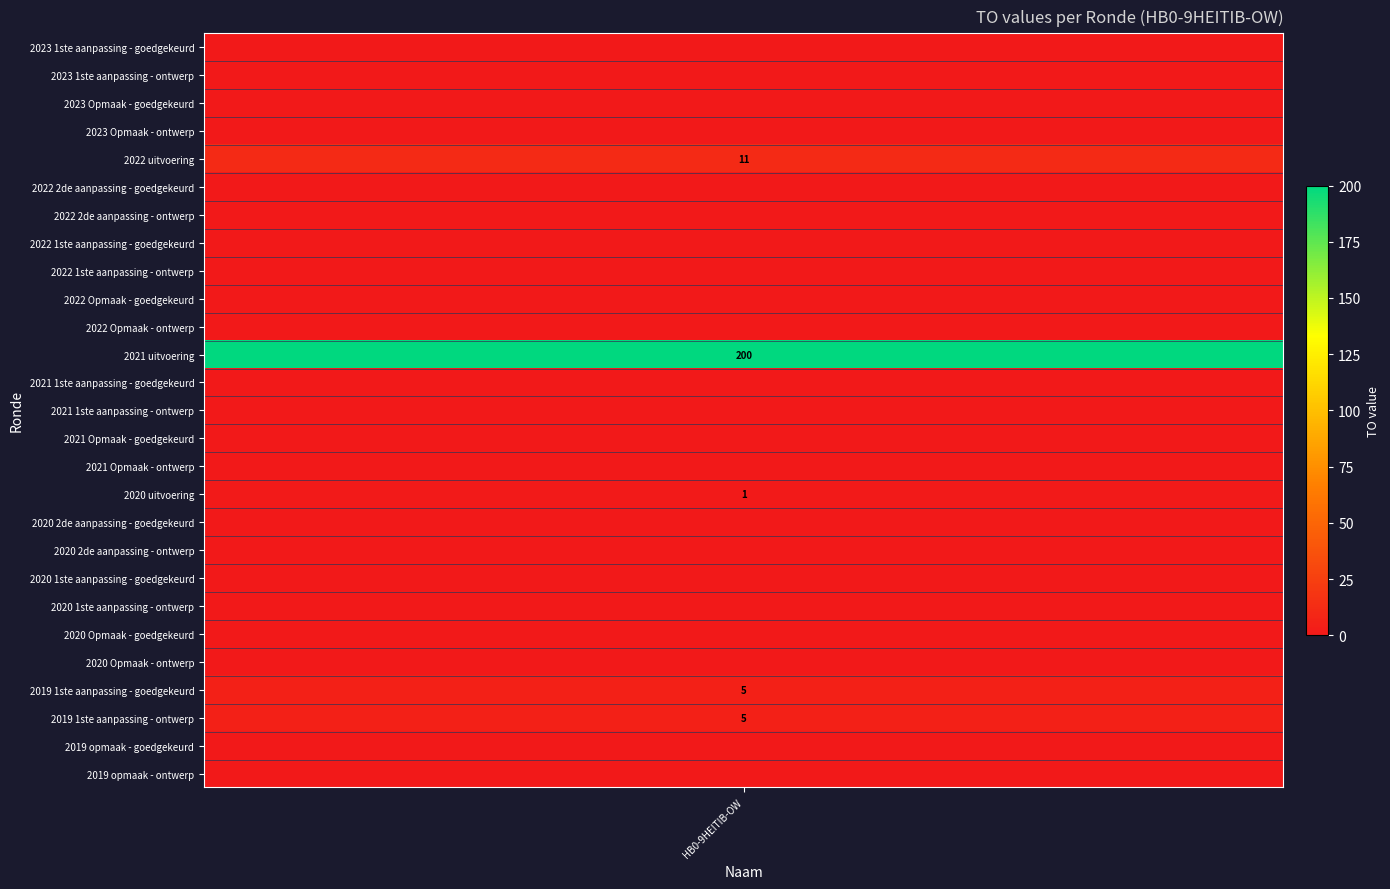

Rank the categories by value from lowest to highest.

2023 1ste aanpassing - goedgekeurd, 2023 1ste aanpassing - ontwerp, 2023 Opmaak - goedgekeurd, 2023 Opmaak - ontwerp, 2022 2de aanpassing - goedgekeurd, 2022 2de aanpassing - ontwerp, 2022 1ste aanpassing - goedgekeurd, 2022 1ste aanpassing - ontwerp, 2022 Opmaak - goedgekeurd, 2022 Opmaak - ontwerp, 2021 1ste aanpassing - goedgekeurd, 2021 1ste aanpassing - ontwerp, 2021 Opmaak - goedgekeurd, 2021 Opmaak - ontwerp, 2020 2de aanpassing - goedgekeurd, 2020 2de aanpassing - ontwerp, 2020 1ste aanpassing - goedgekeurd, 2020 1ste aanpassing - ontwerp, 2020 Opmaak - goedgekeurd, 2020 Opmaak - ontwerp, 2019 opmaak - goedgekeurd, 2019 opmaak - ontwerp, 2020 uitvoering, 2019 1ste aanpassing - goedgekeurd, 2019 1ste aanpassing - ontwerp, 2022 uitvoering, 2021 uitvoering